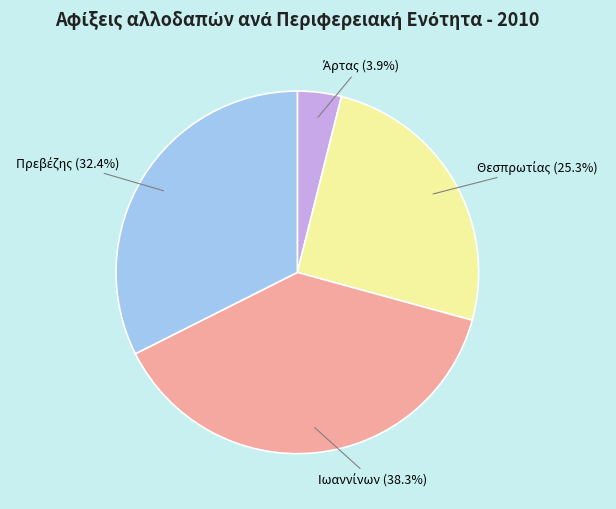

To the nearest percent, what is the average slice percentage?

25%